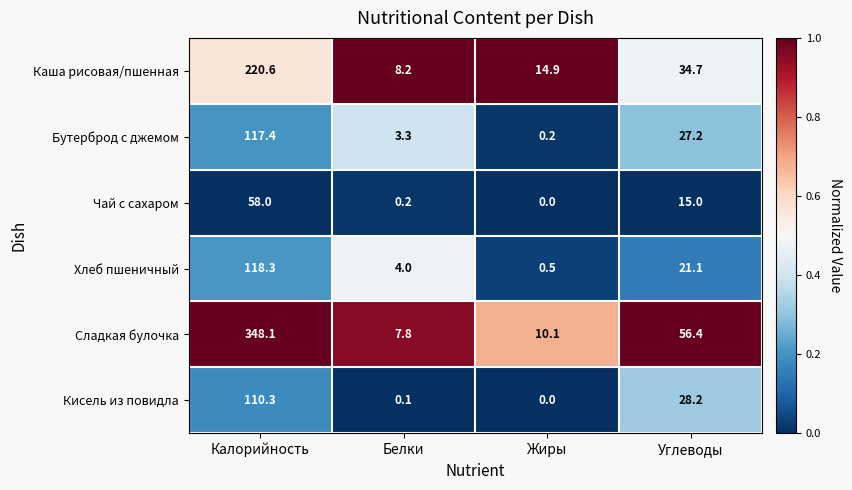

Rank the series by their maximum value, from highest to lowest.

Сладкая булочка, Каша рисовая/пшенная, Хлеб пшеничный, Бутерброд с джемом, Кисель из повидла, Чай с сахаром